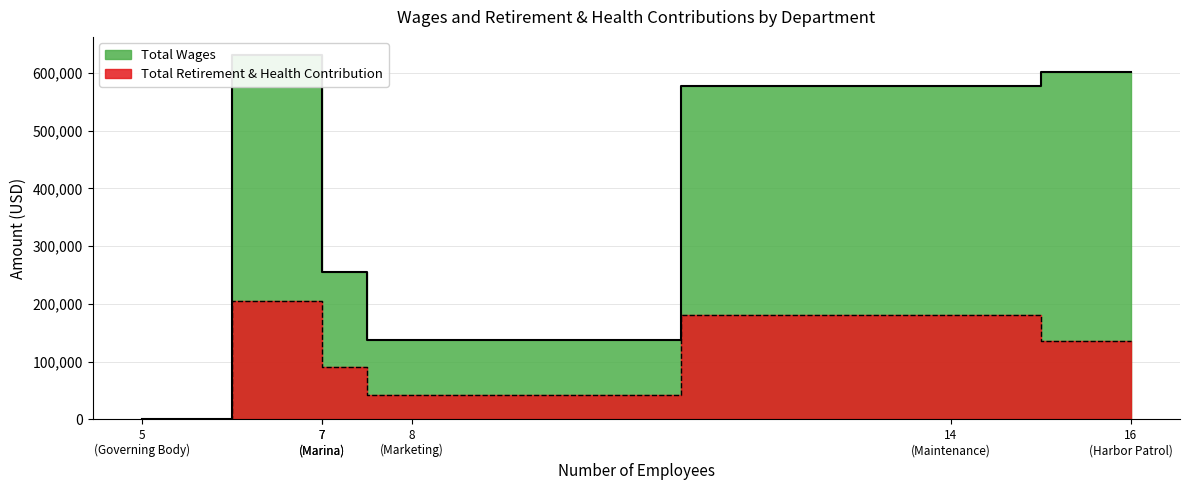

At how many categories does at least one series exceed 93570?

5